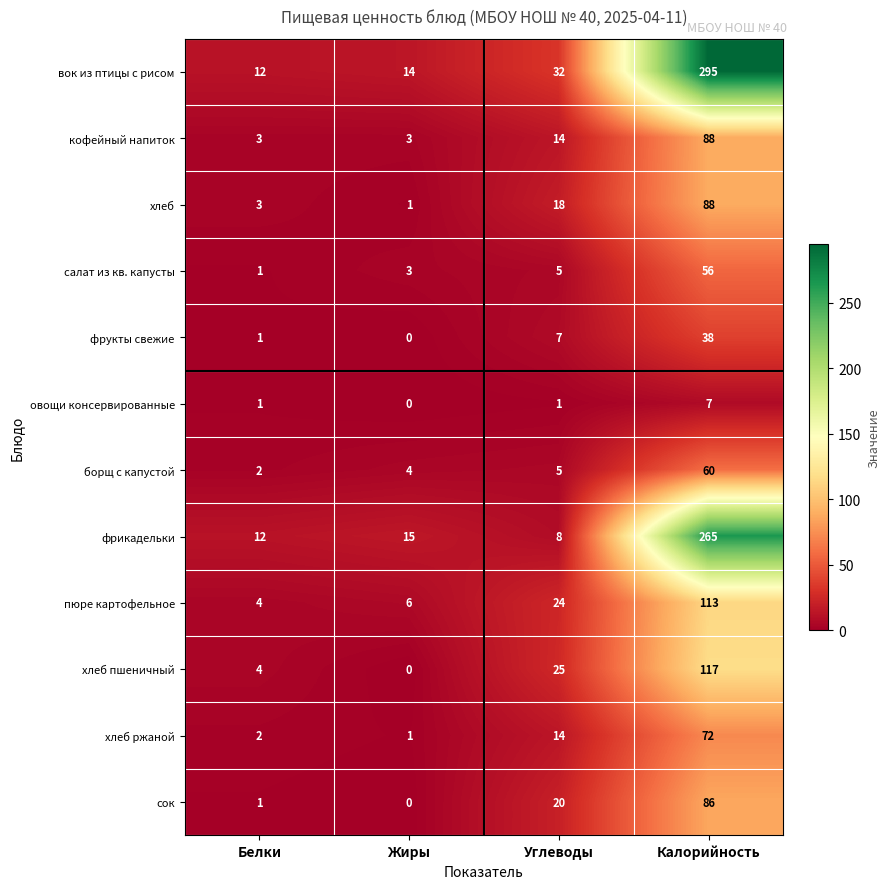

What is the sum of all хлеб ржаной values?

89